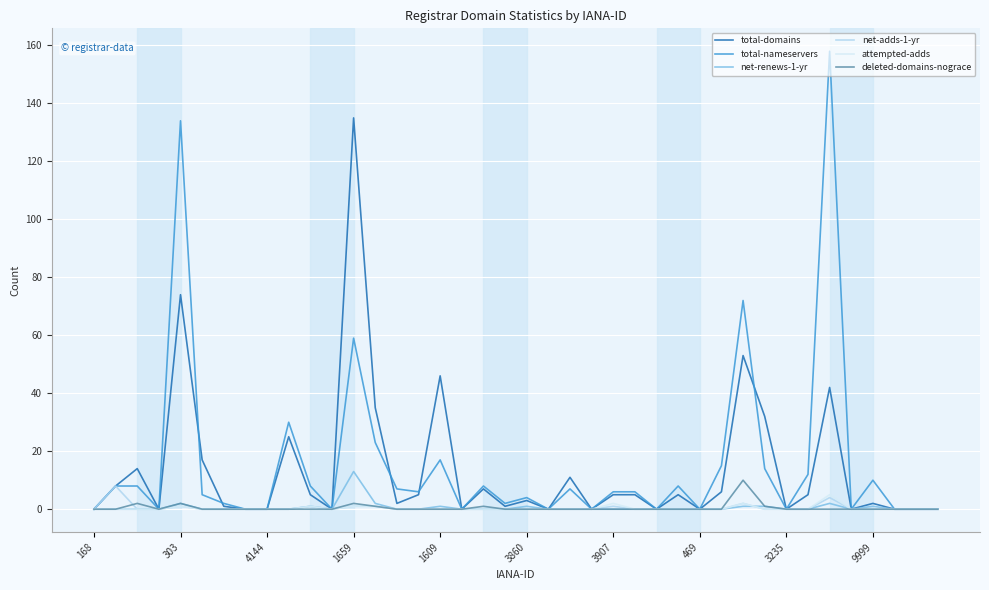

Which series has the widest spread of values?

total-nameservers